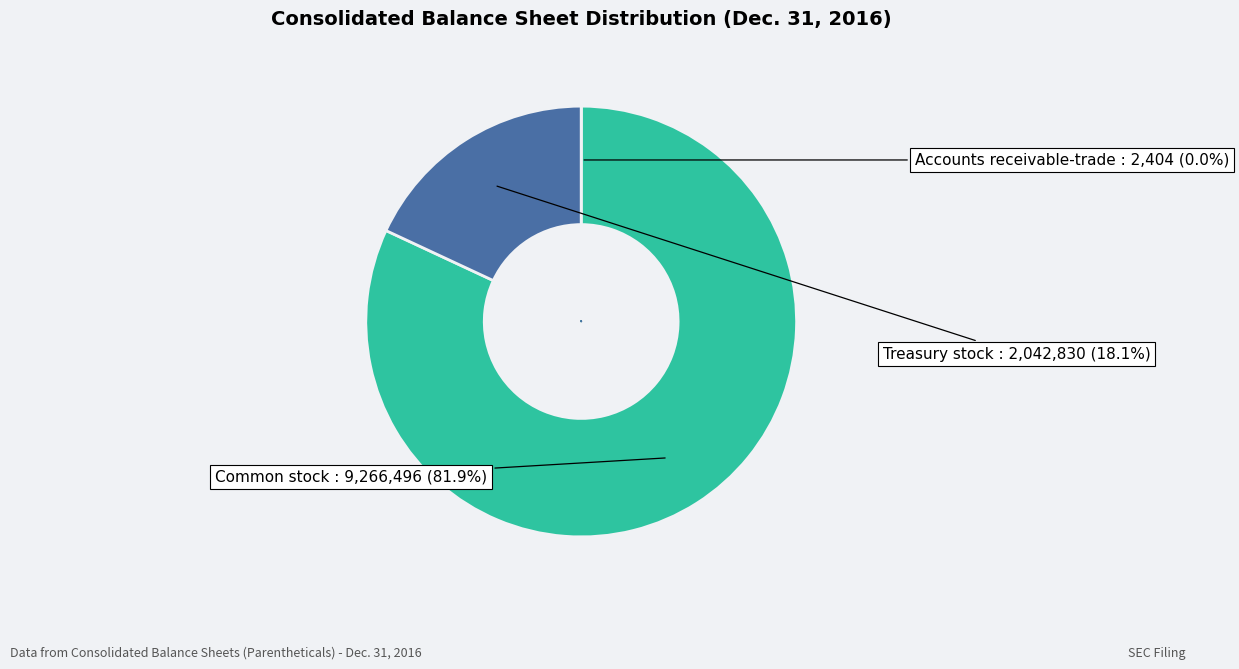

Does Common stock, shares outstanding represent more than half of the total?

Yes